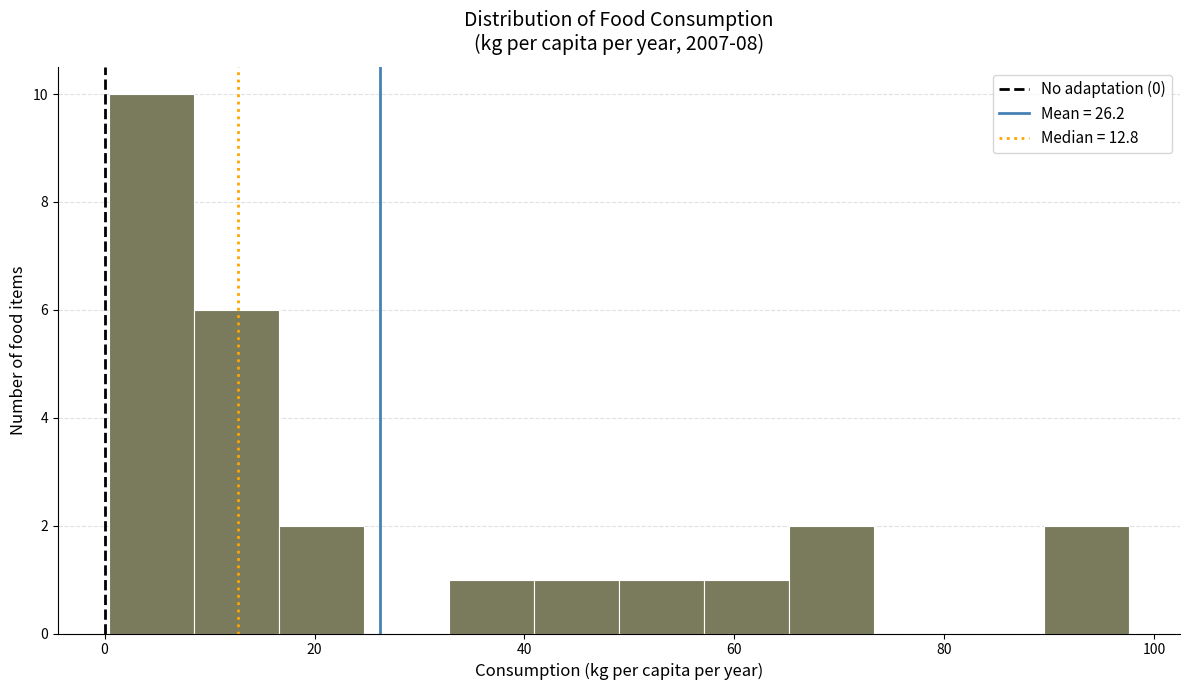

Which range on the x-axis has the tallest bar?

0 to 8